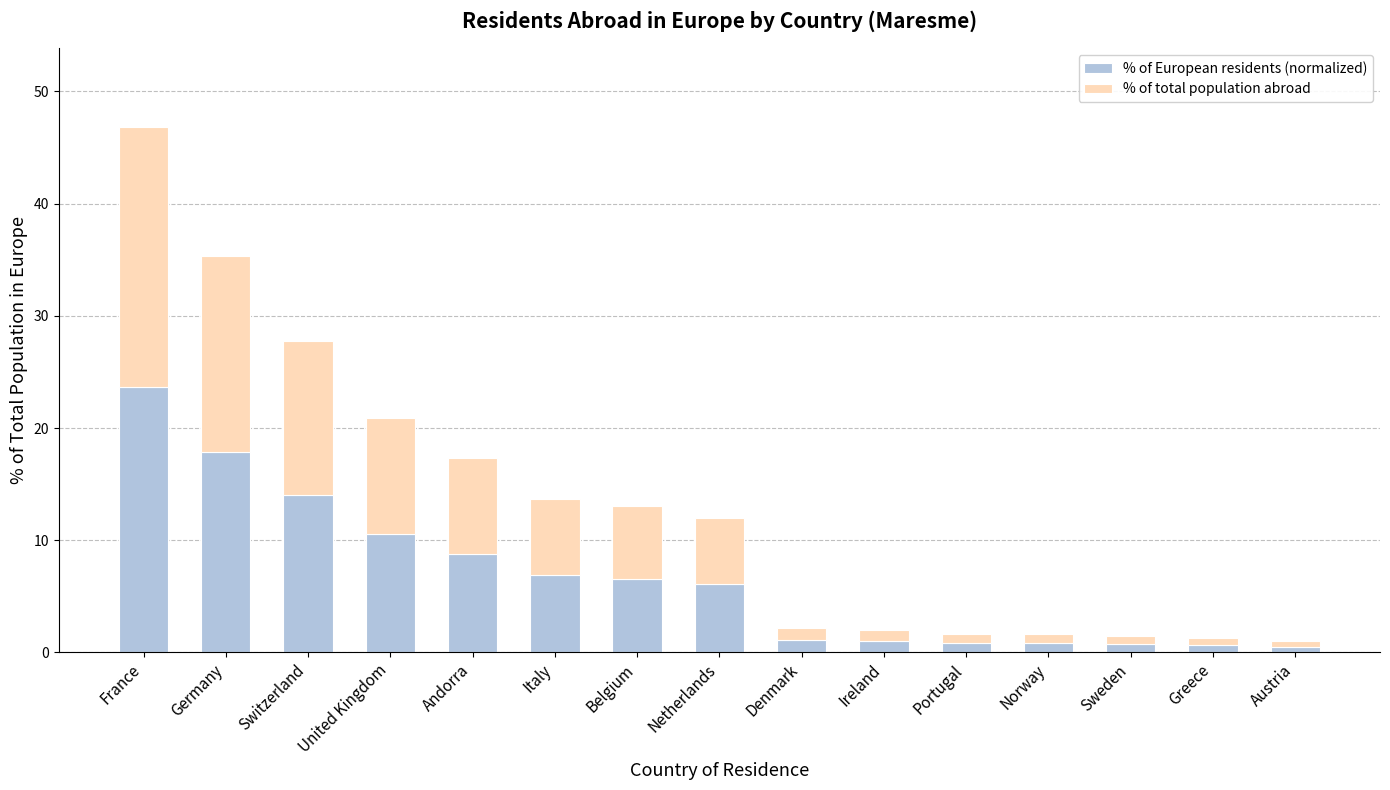

At which label does % of European residents (normalized) first exceed 6?

France